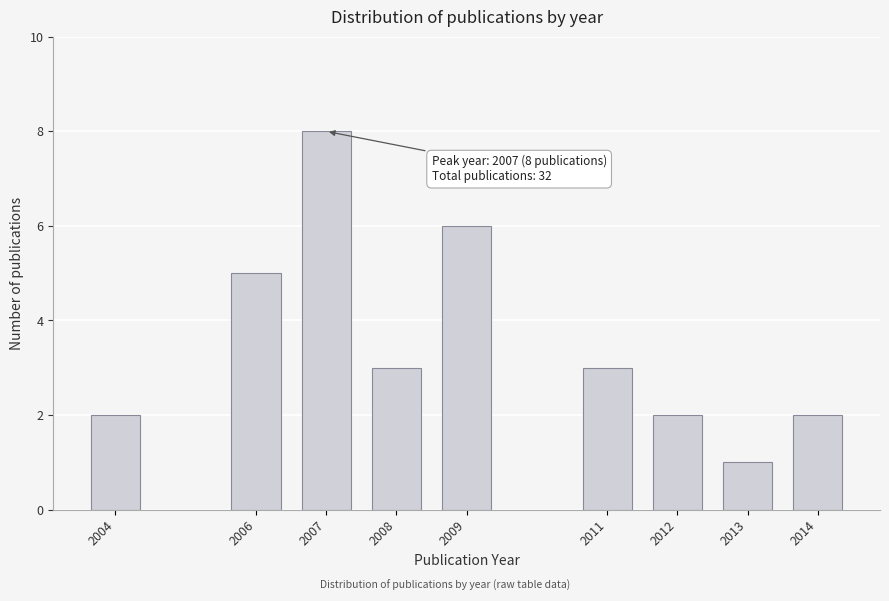

Reading left to right, extract all data points from this chart.

2	5	8	3	6	3	2	1	2